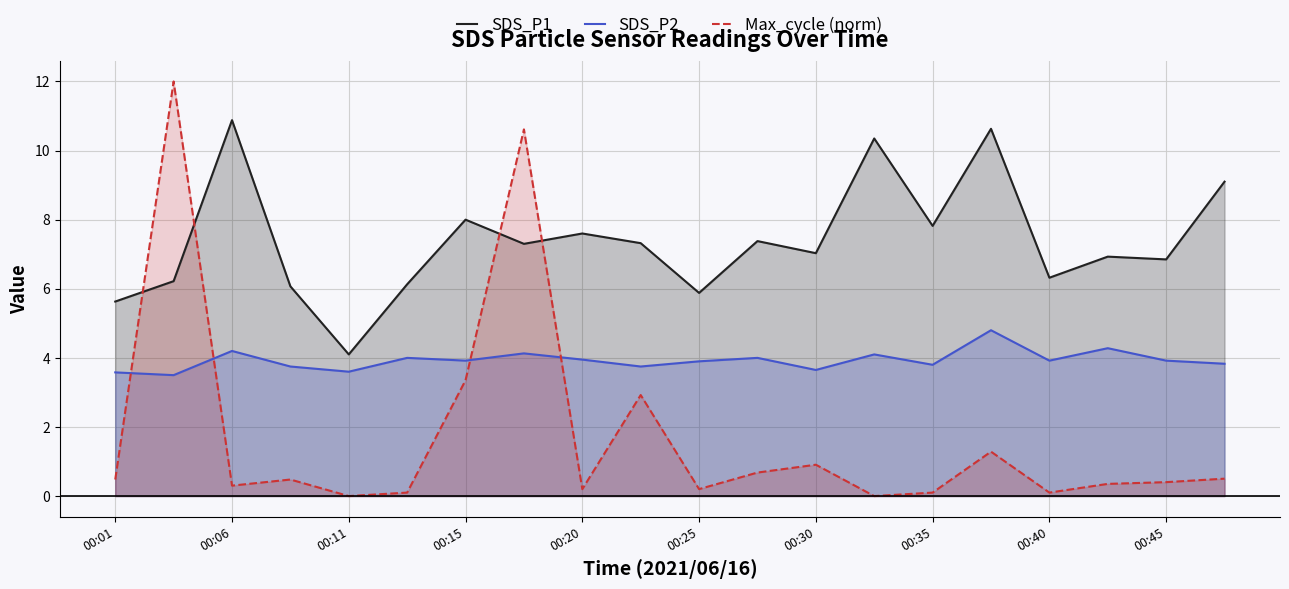

The SDS_P1 series shows 4.7 at 00:45. True or false?

False